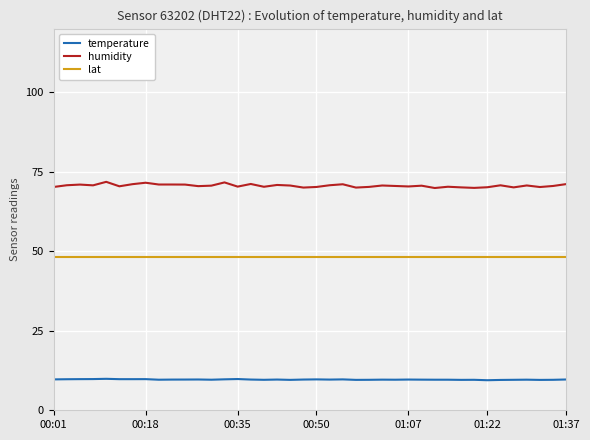

What is the greatest value displayed?

71.8